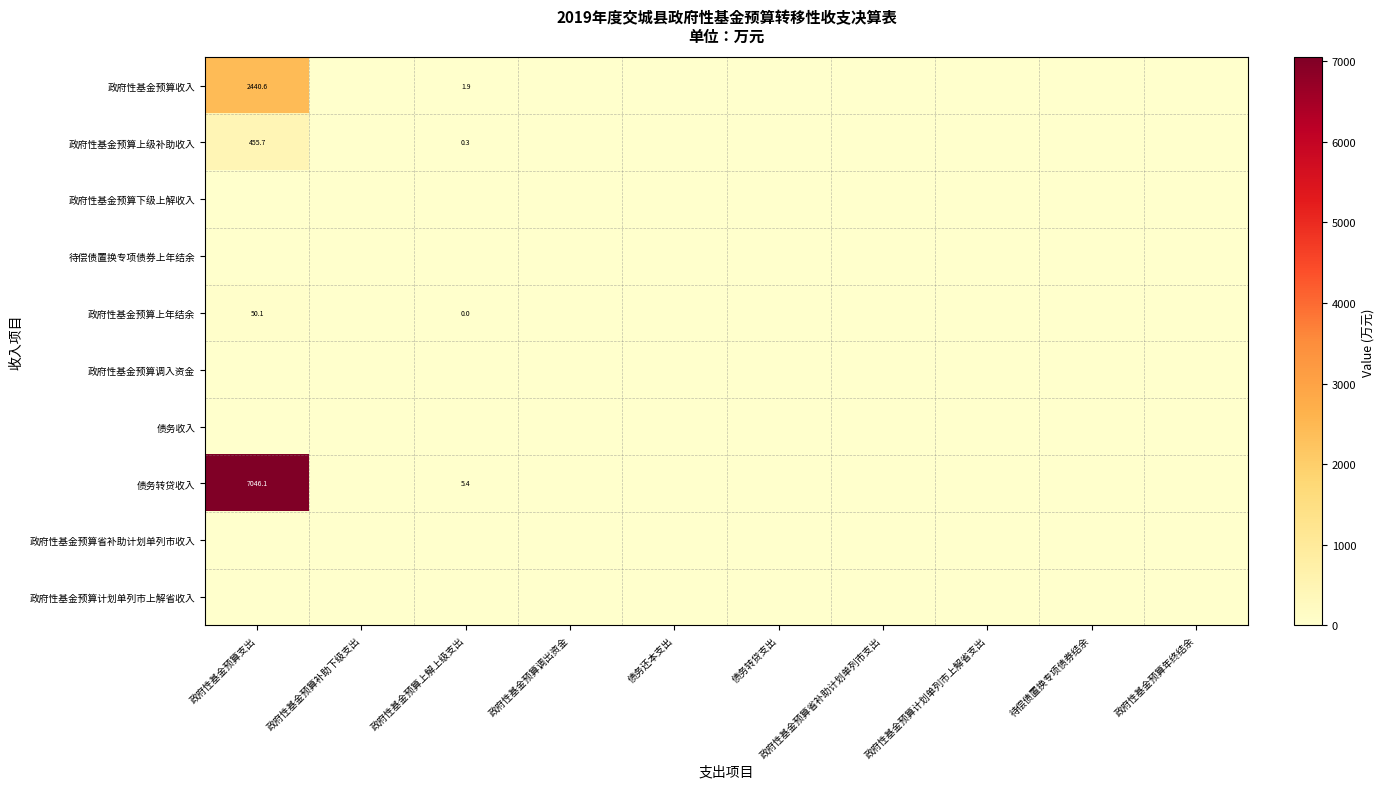

Between 政府性基金预算调出资金 and 政府性基金预算年终结余, which is larger?

政府性基金预算调出资金